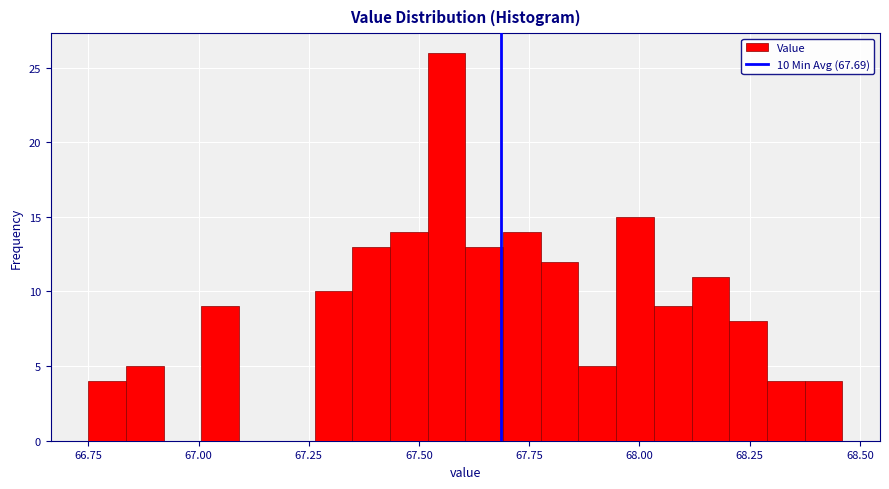

Around what value on the x-axis is the tallest bar? Give the approximate position of its centre, as read against the axis.

67.55